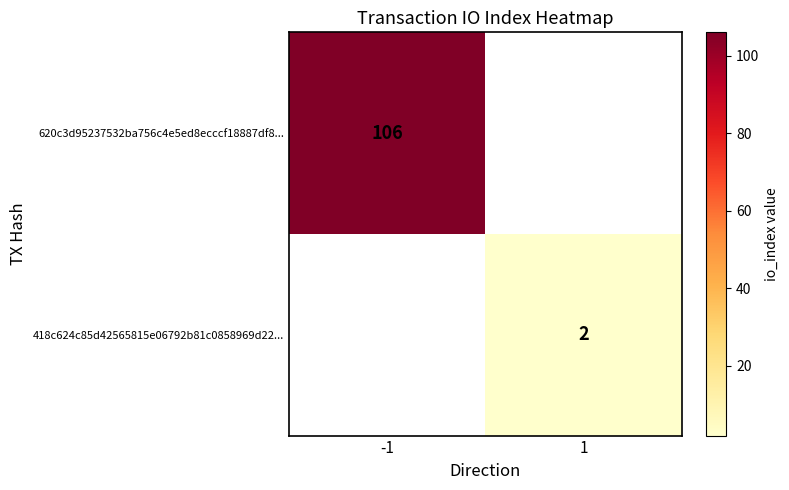

Which has a higher value, 1 or -1?

-1